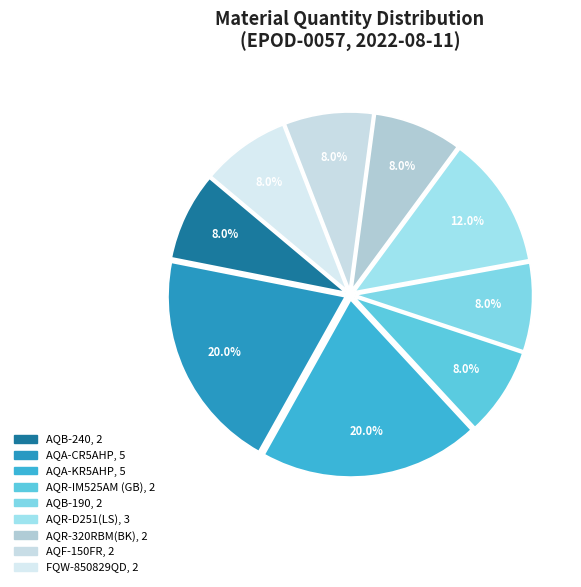

How many segments does this pie chart have?

9